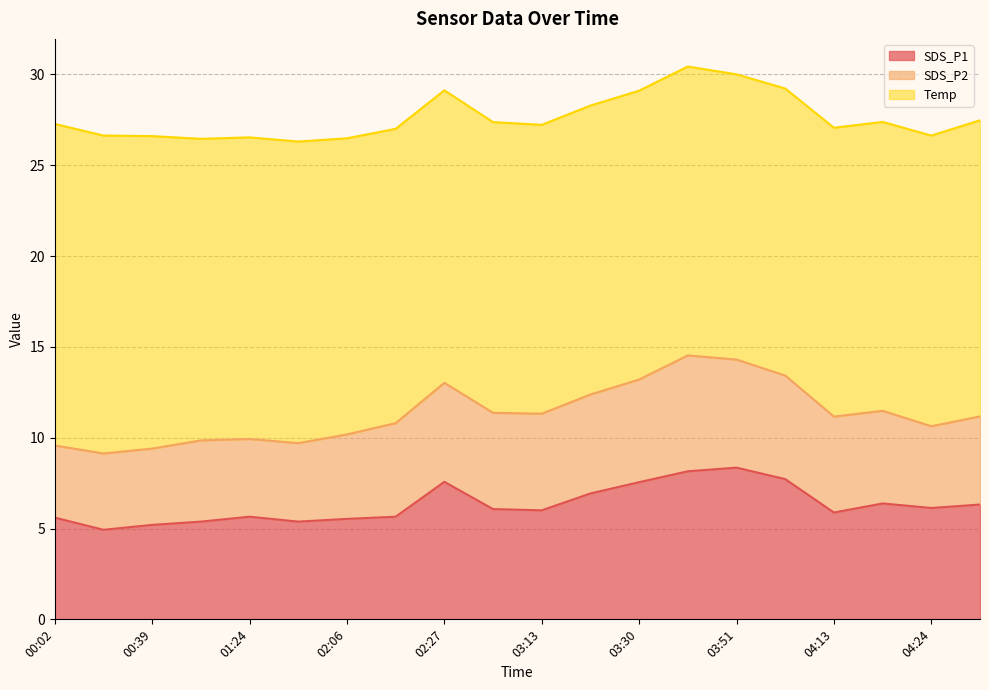

What is the label of the 6th point from the left?

01:28